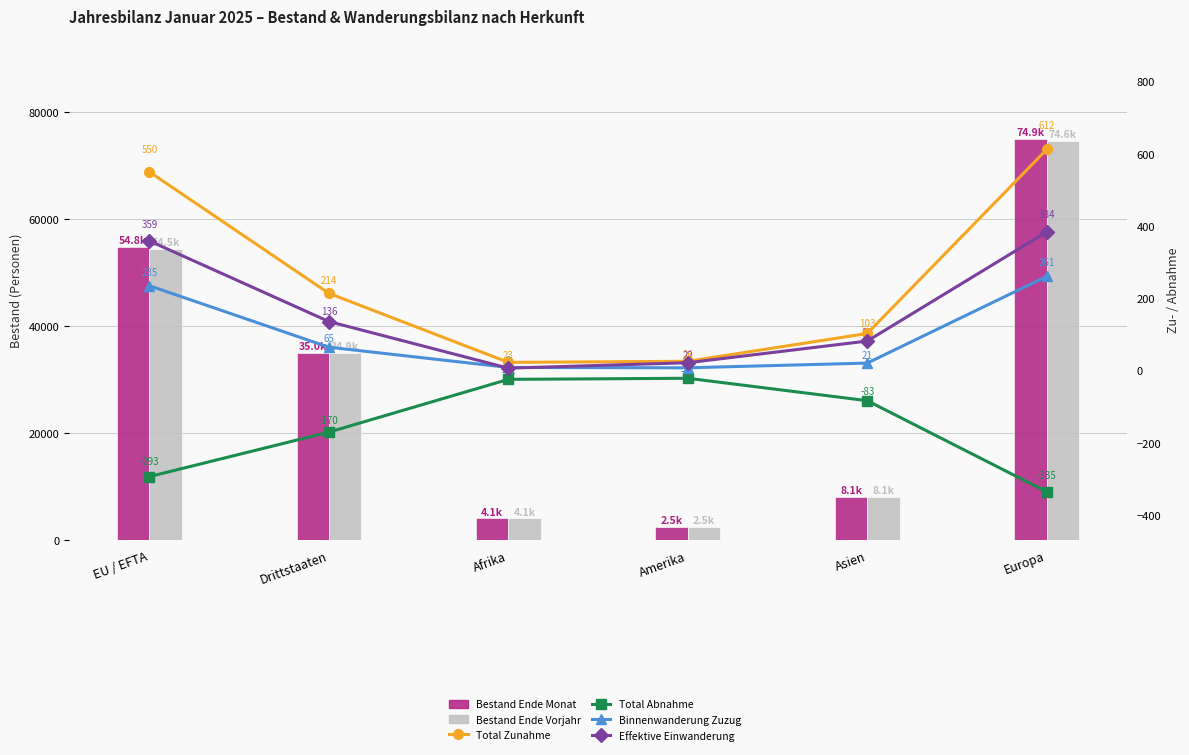

What are all the series names shown in the legend?

Bestand Ende Monat, Bestand Ende Vorjahr, Total Zunahme, Total Abnahme, Binnenwanderung Zuzug, Effektive Einwanderung